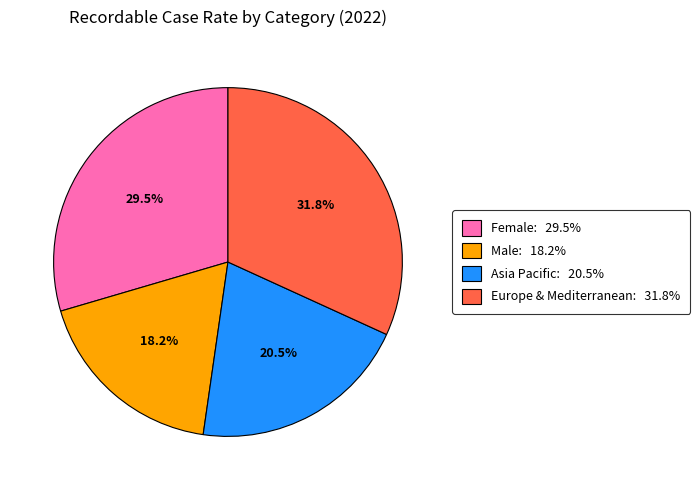

Which has a higher value, Female: 29.5% or Male: 18.2%?

Female: 29.5%